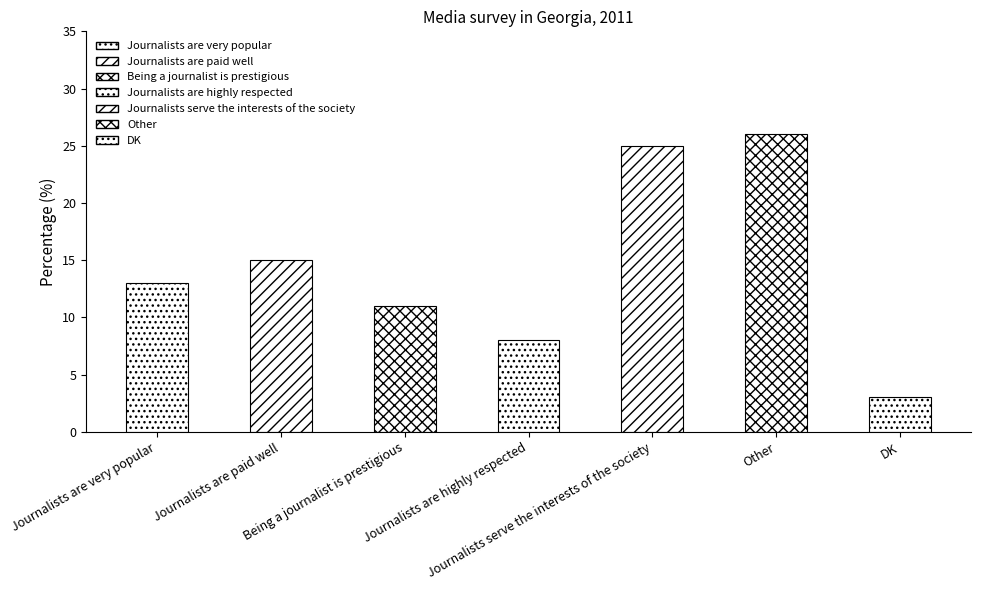

Where does the data first go above 13?

Journalists are paid well